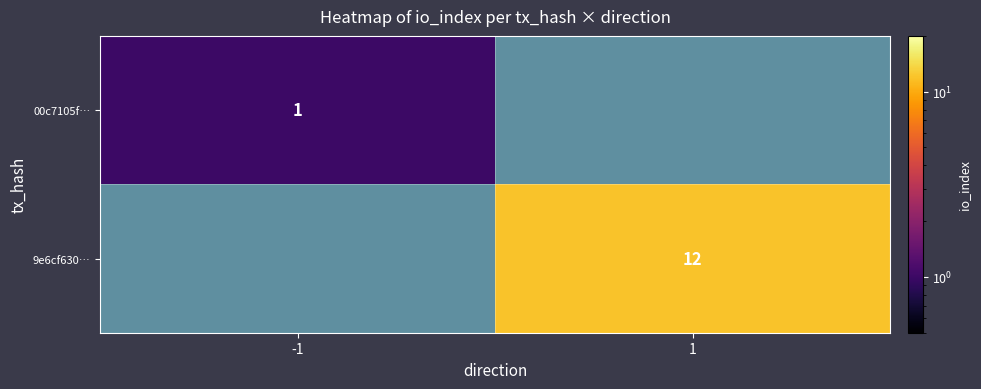

Is the value of 9e6cf630… at 1 greater than the value of 00c7105f… at -1?

Yes